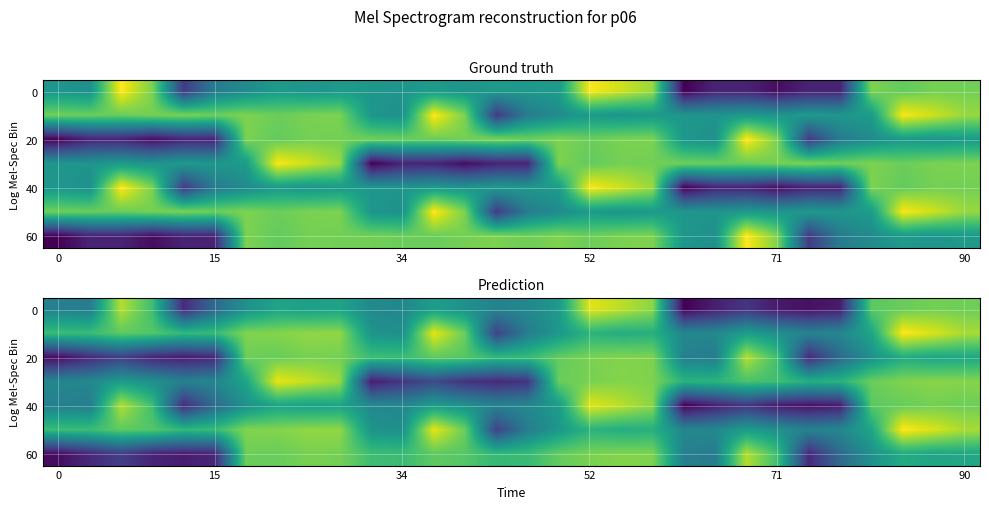

At how many categories does at least one series exceed 0?

30